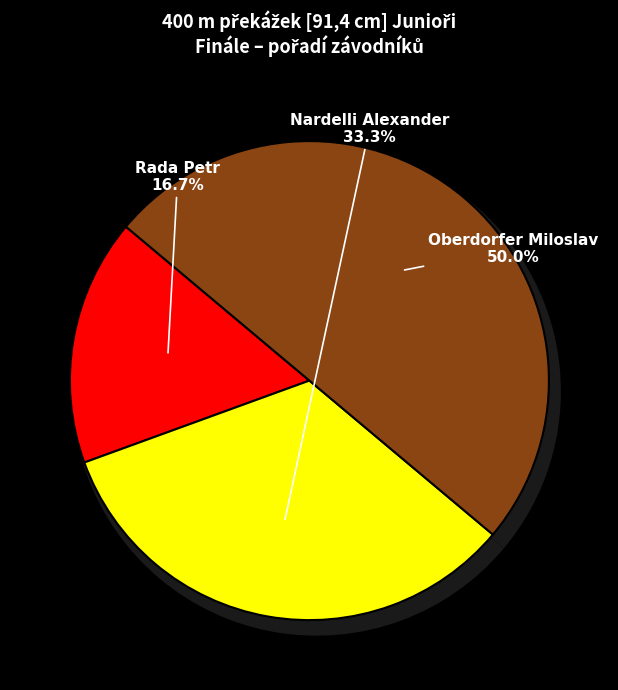

To the nearest percent, what portion does Rada Petr represent?

17%